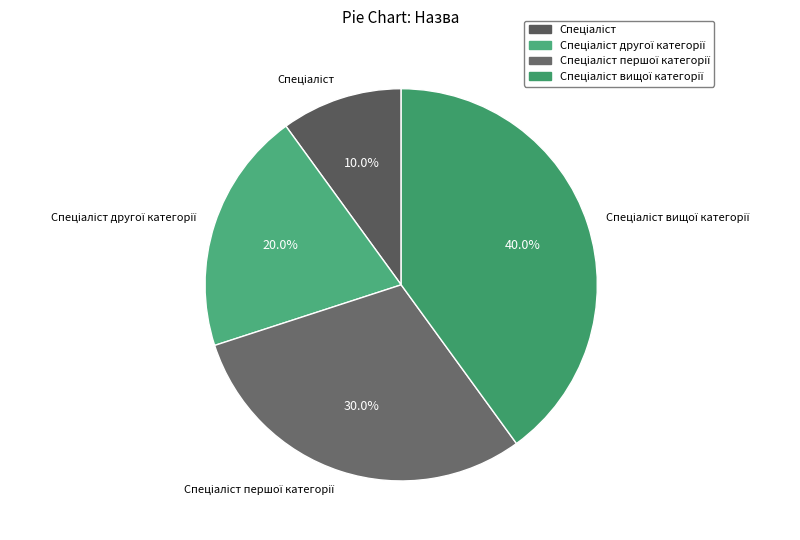

Is there a majority slice in this chart?

No